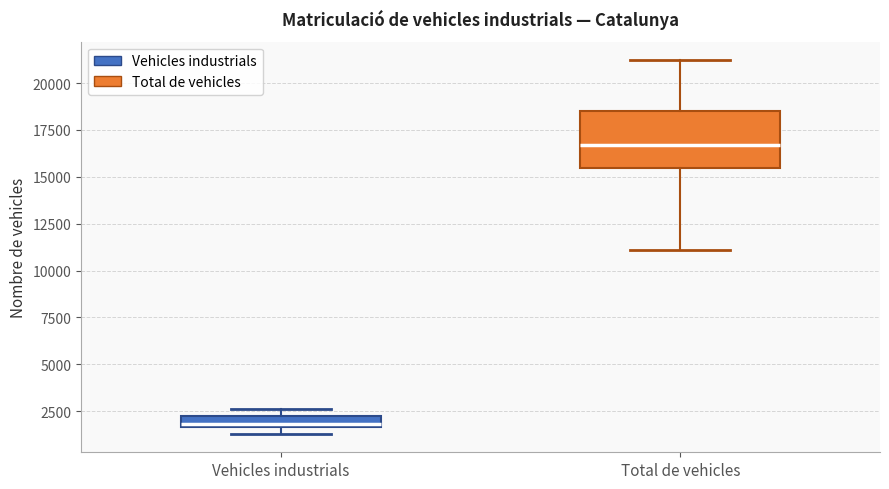

Where is the lower edge of the box for Vehicles industrials on the y-axis? The values are not printed on the chart, so give them approximately, as read against the axis.

1500